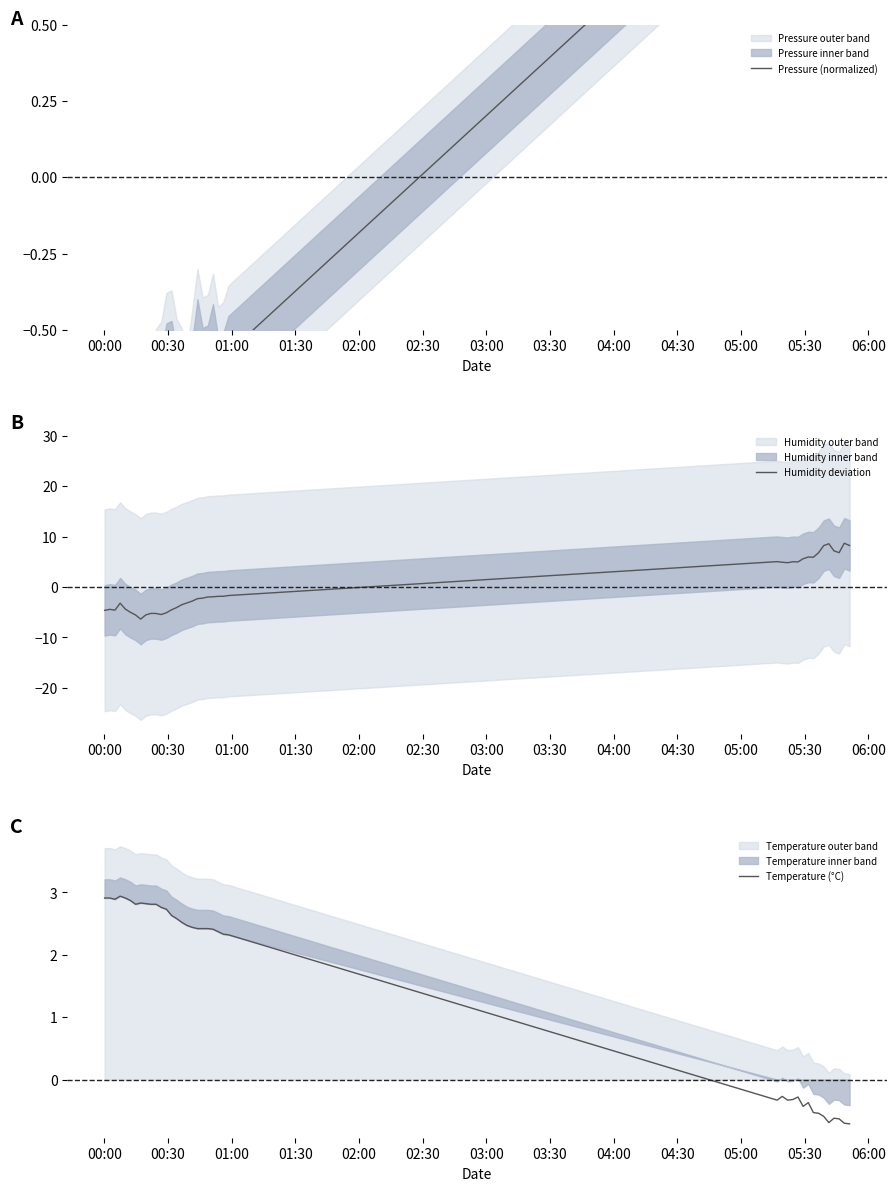

What is the minimum value for Humidity deviation?

-6.4